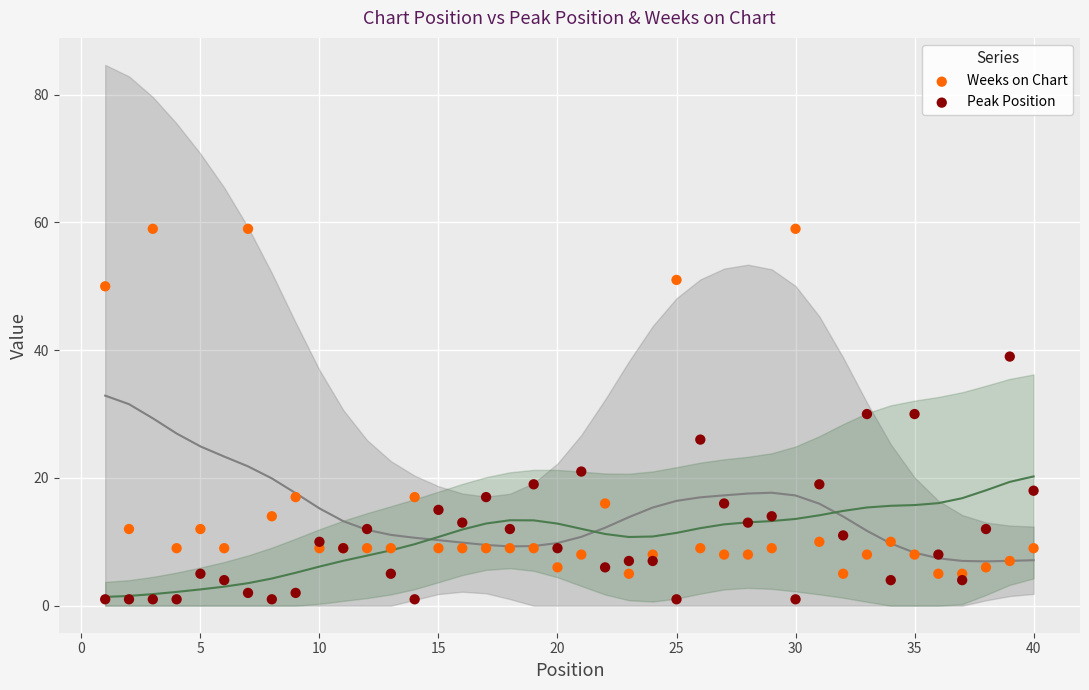

What are all the series names shown in the legend?

Weeks on Chart, Peak Position